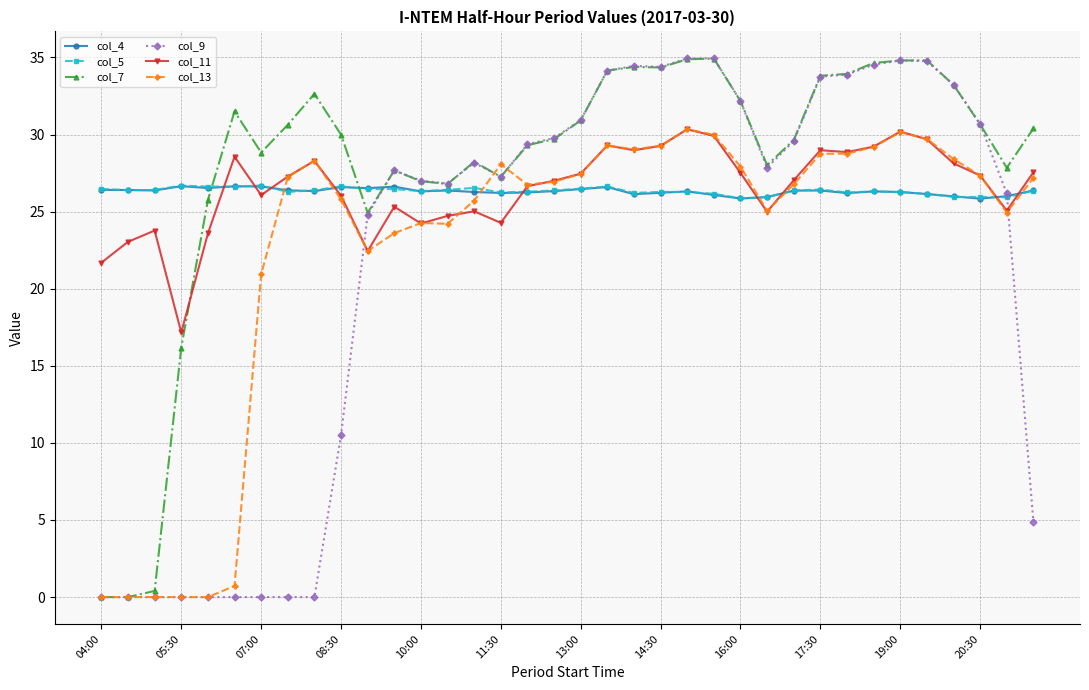

How many lines are shown in the chart?

6